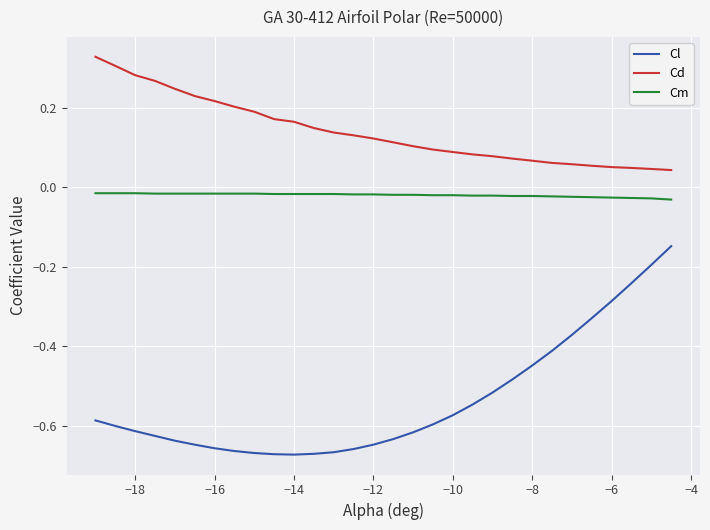

True or false: Cd and Cl intersect in this chart.

False